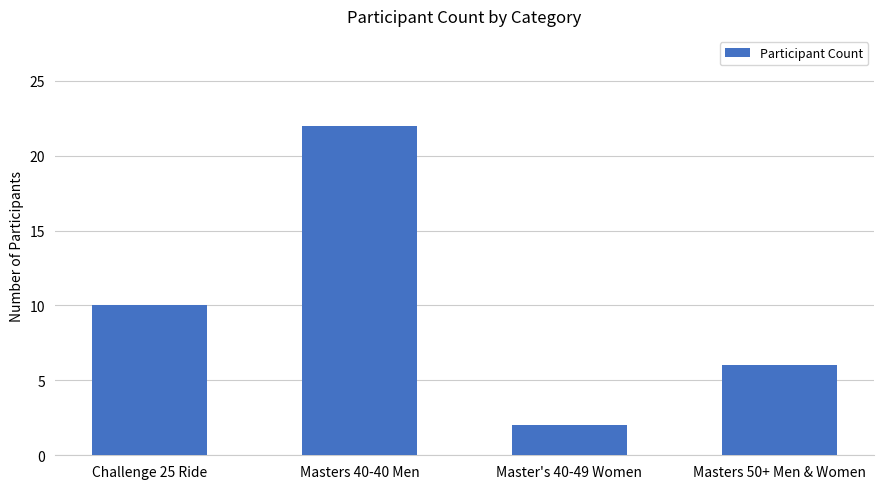

True or false: the data shows 2 at Master's 40-49 Women.

True